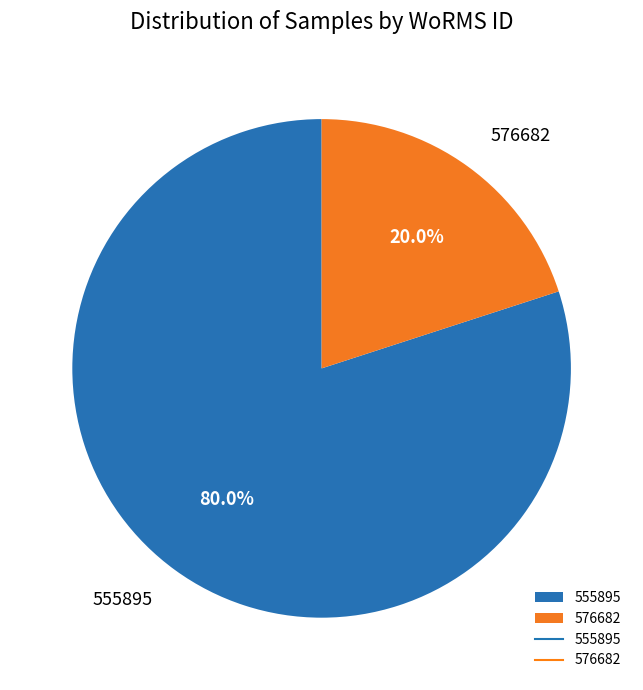

What is the smallest slice in the pie chart?

576682